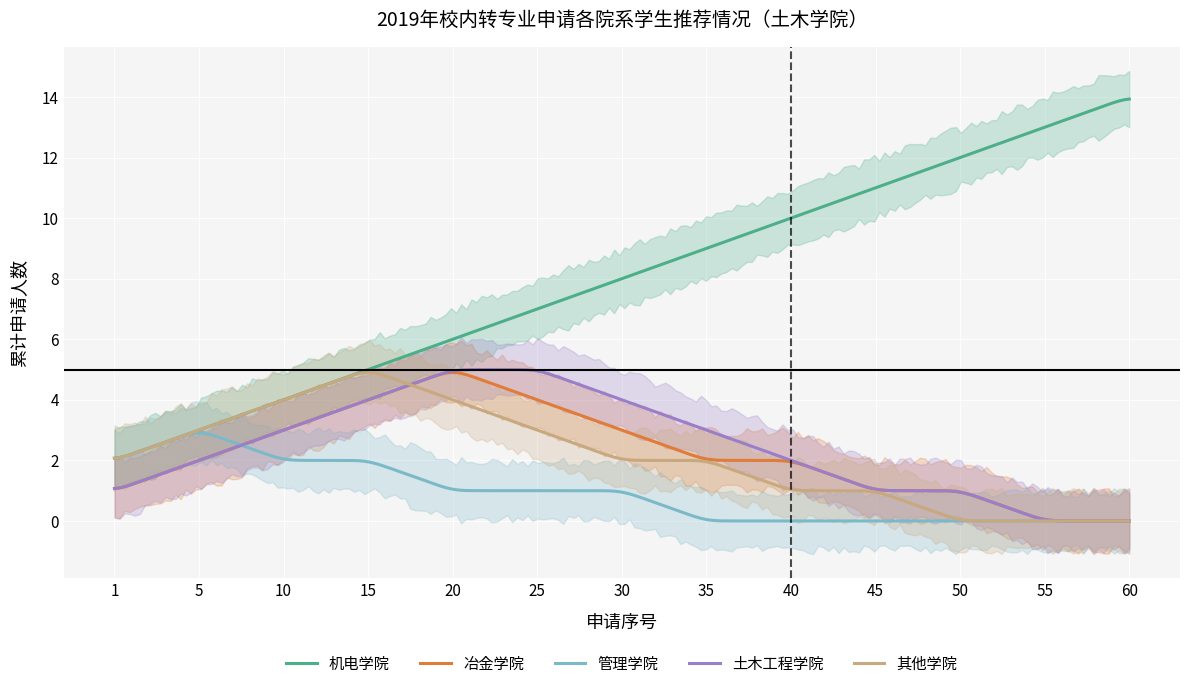

Reading left to right, what are all the values shown in this chart?

机电学院: 2	3	4	5	6	7	8	9	10	11	12	13	14
冶金学院: 1	2	3	4	5	4	3	2	2	1	1	0	0
管理学院: 2	3	2	2	1	1	1	0	0	0	0	0	0
土木工程学院: 1	2	3	4	5	5	4	3	2	1	1	0	0
其他学院: 2	3	4	5	4	3	2	2	1	1	0	0	0